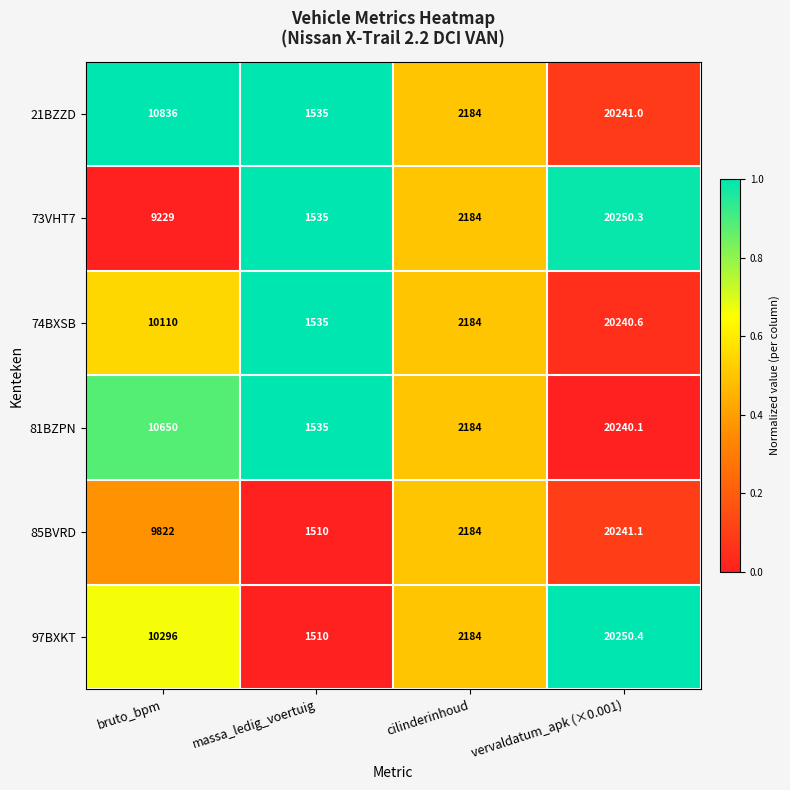

What is the total value across all series at bruto_bpm?

60943.0